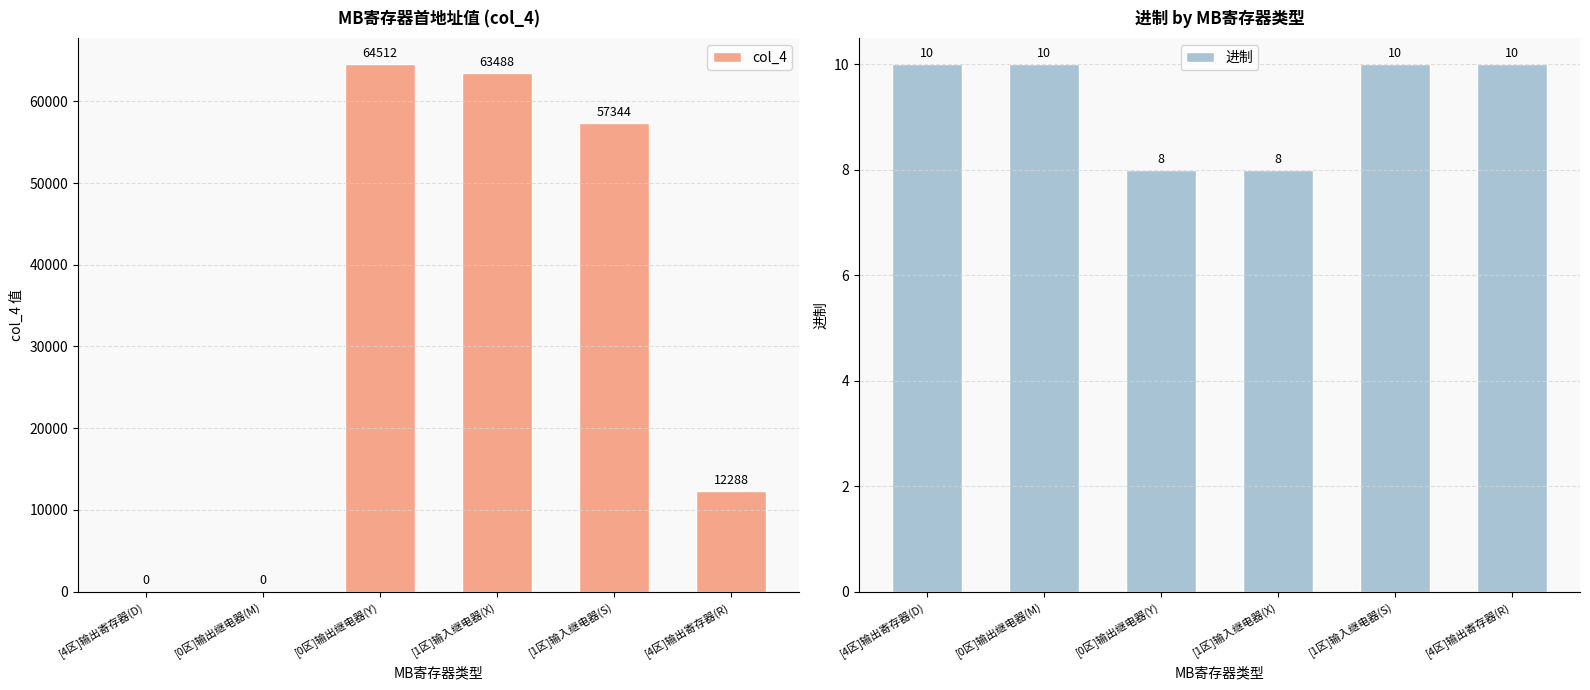

Reading right to left, extract all data points from this chart.

col_4: [4区]输出寄存器(R)=12288	[1区]输入继电器(S)=57344	[1区]输入继电器(X)=63488	[0区]输出继电器(Y)=64512	[0区]输出继电器(M)=0	[4区]输出寄存器(D)=0
进制: [4区]输出寄存器(R)=10	[1区]输入继电器(S)=10	[1区]输入继电器(X)=8	[0区]输出继电器(Y)=8	[0区]输出继电器(M)=10	[4区]输出寄存器(D)=10